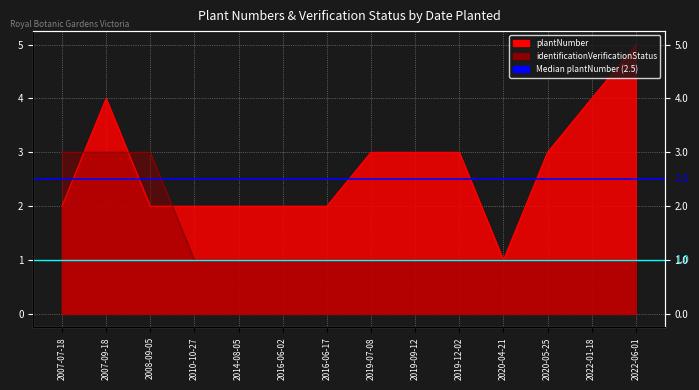

What is the average value of the Median plantNumber (2.5) series?

2.5